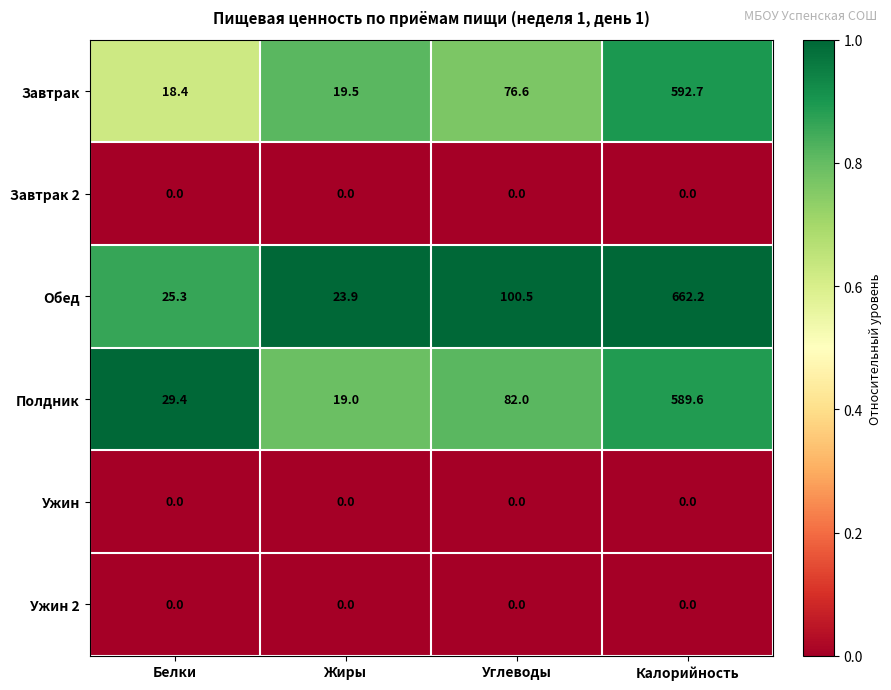

What is the greatest value displayed?

662.2